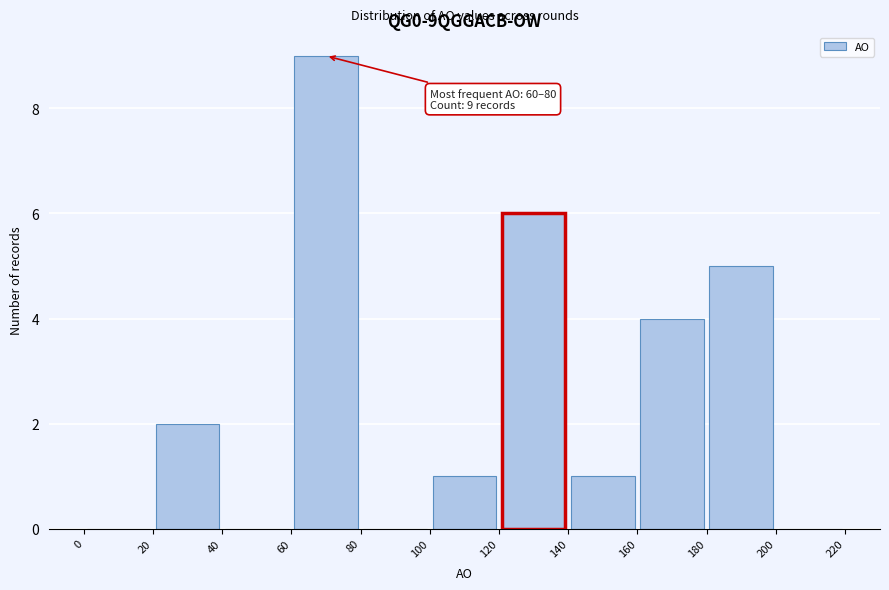

Over which range of the x-axis is the bar tallest?

60 to 80